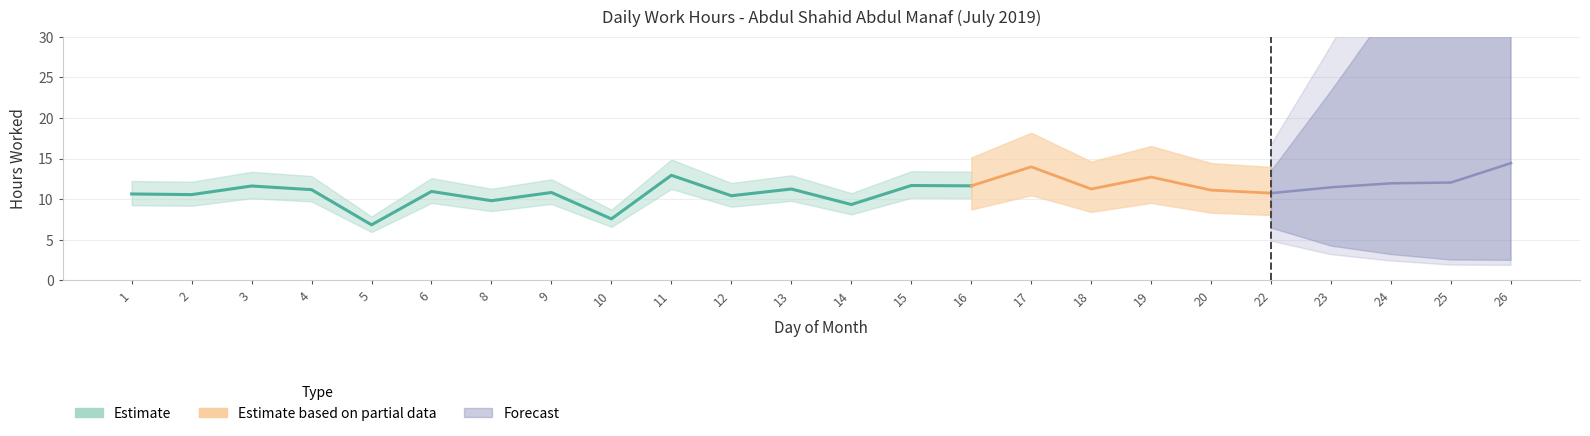

Reading left to right, what are all the values shown in this chart?

10.7	10.6	11.6	11.2	6.8	11.0	9.8	10.8	7.6	12.9	10.4	11.3	9.3	11.7	11.7	14.0	11.3	12.7	11.1	10.8	11.5	12.0	12.1	14.4